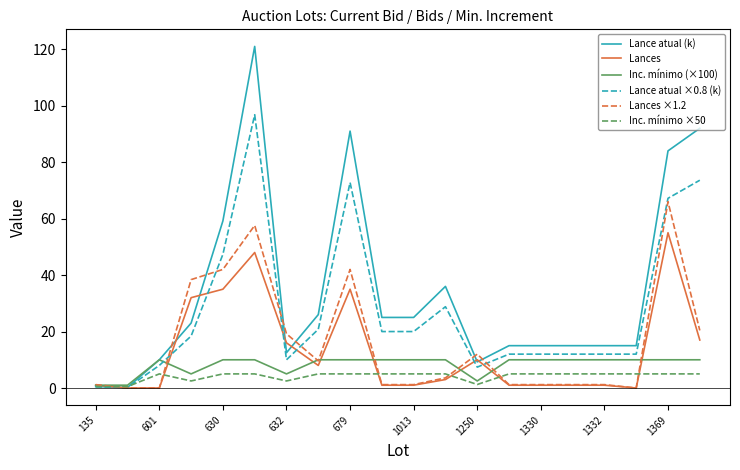

What is the maximum value shown in the chart?

121.0